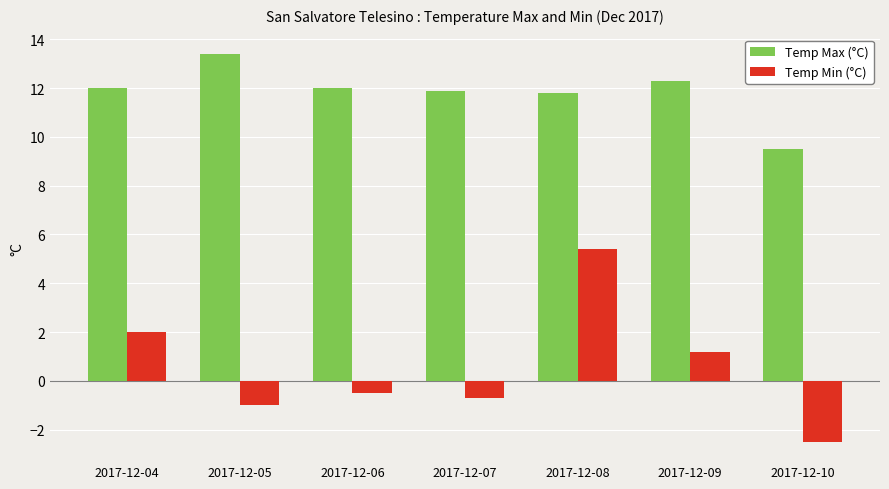

Which series has the largest total across all categories?

Temp Max (°C)